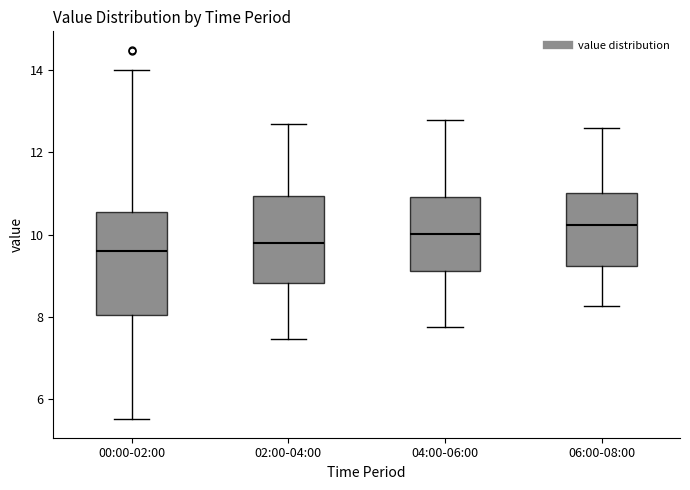

Reading left to right, read every box against the y-axis: the position of its median line, the range the box covers, and the ends of its whiskers. The values are not printed on the chart, so give them approximately, as read against the axis.

00:00-02:00: median 9.6, box 8.0 to 10.6, whiskers 5.6 to 14.0
02:00-04:00: median 9.8, box 8.8 to 11.0, whiskers 7.4 to 12.8
04:00-06:00: median 10.0, box 9.2 to 11.0, whiskers 7.8 to 12.8
06:00-08:00: median 10.2, box 9.2 to 11.0, whiskers 8.2 to 12.6